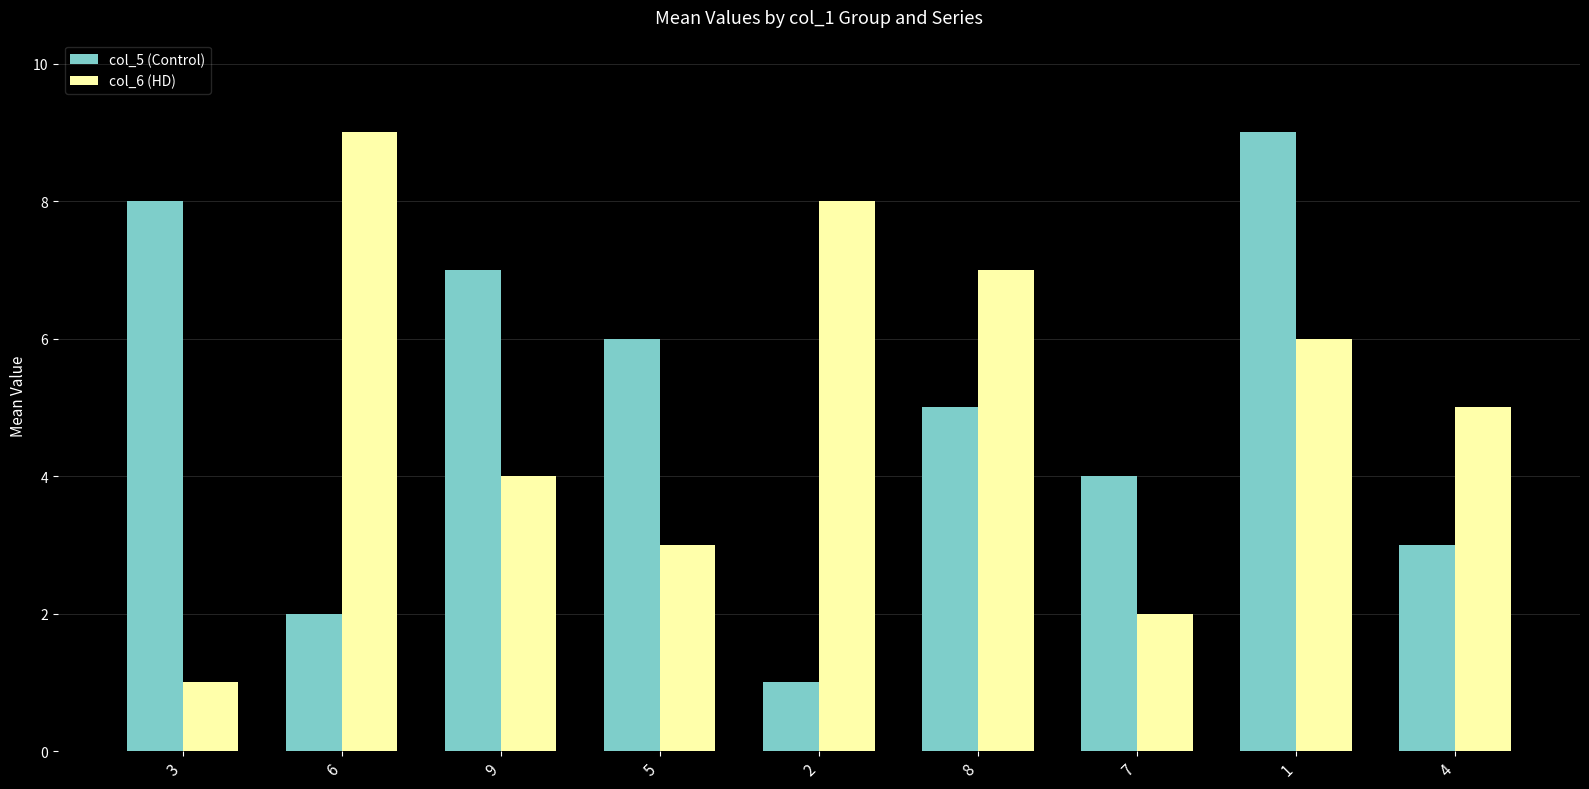

Reading right to left, list all the values displayed in this chart.

col_5 (Control): 4=3	1=9	7=4	8=5	2=1	5=6	9=7	6=2	3=8
col_6 (HD): 4=5	1=6	7=2	8=7	2=8	5=3	9=4	6=9	3=1